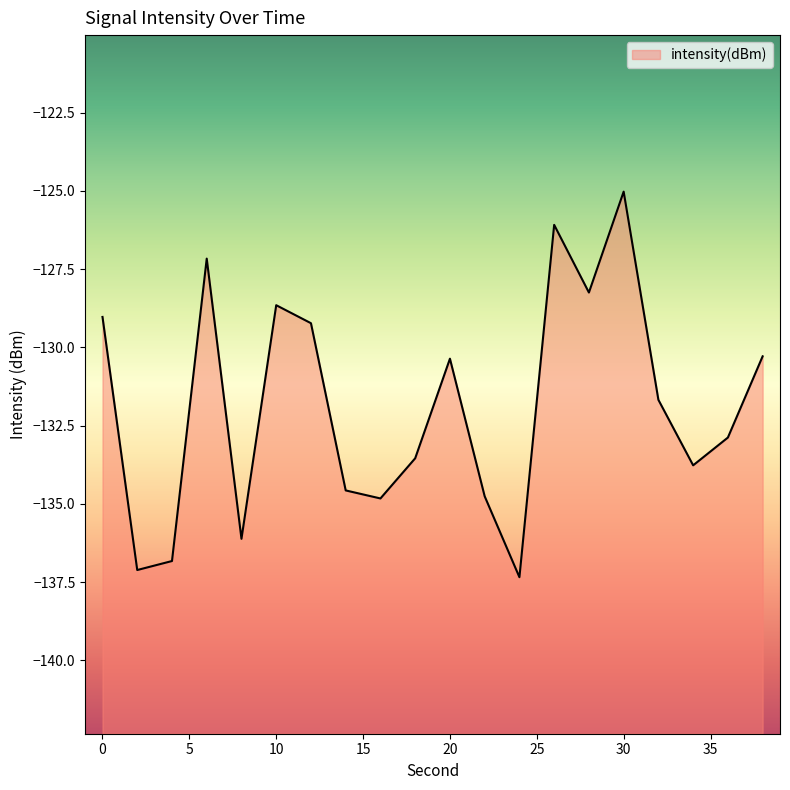

Rank the categories by value from lowest to highest.

24, 2, 4, 8, 16, 22, 14, 34, 18, 36, 32, 20, 38, 12, 0, 10, 28, 6, 26, 30